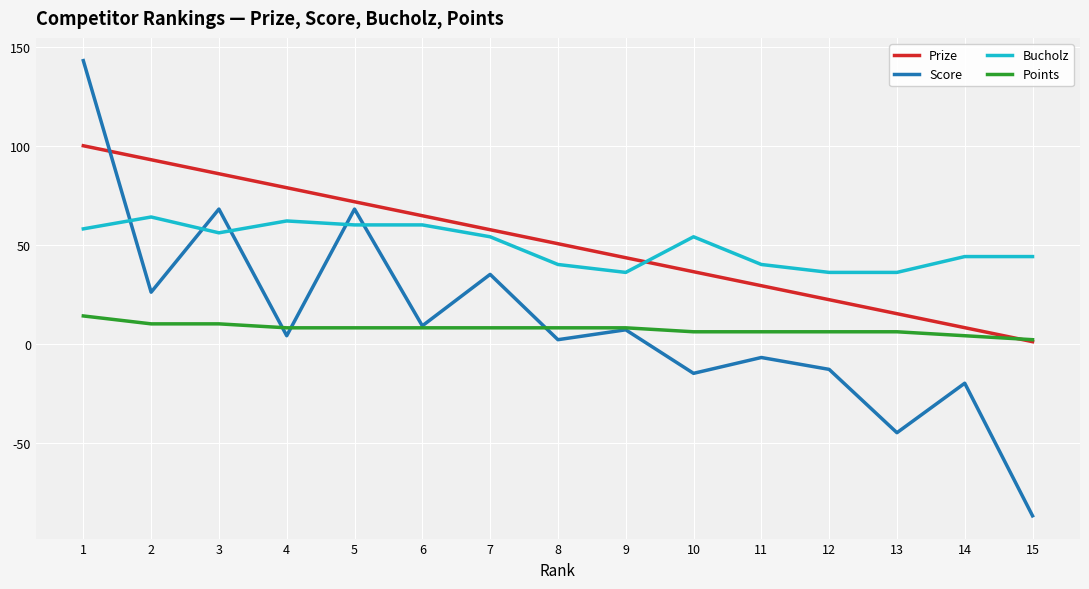

What is the lowest value of the Bucholz series?

36.0